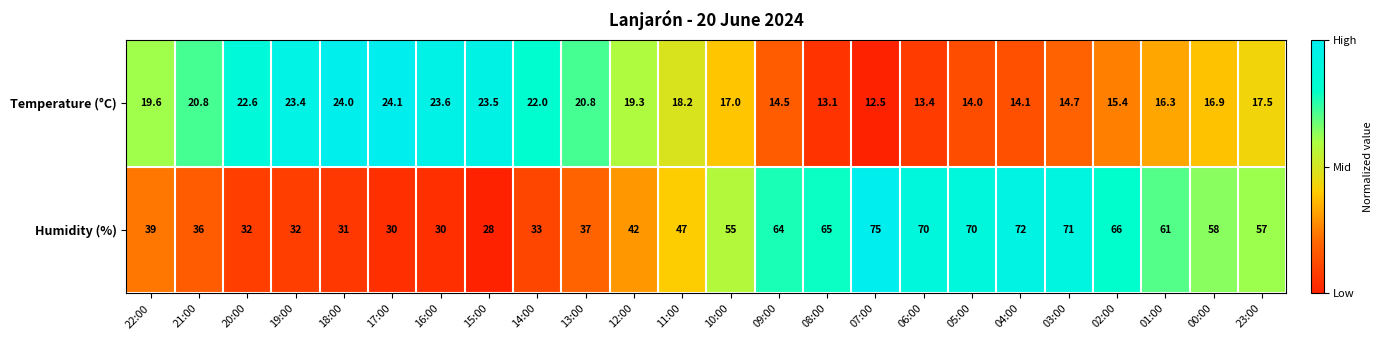

How many values in the Temperature (°C) series are below 18?

12